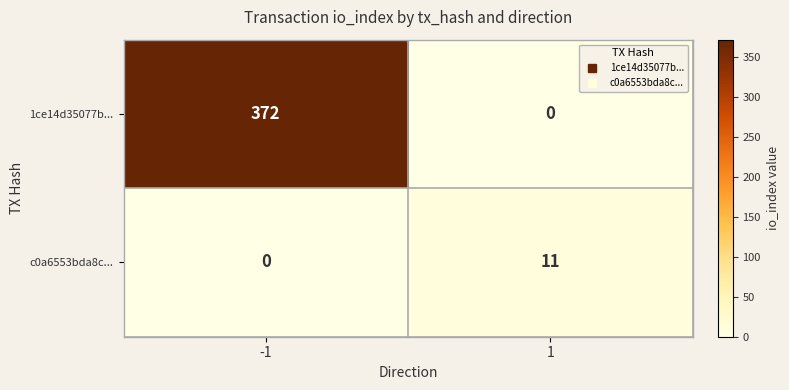

At -1, list the series in order from smallest to largest.

c0a6553bda8c..., 1ce14d35077b...